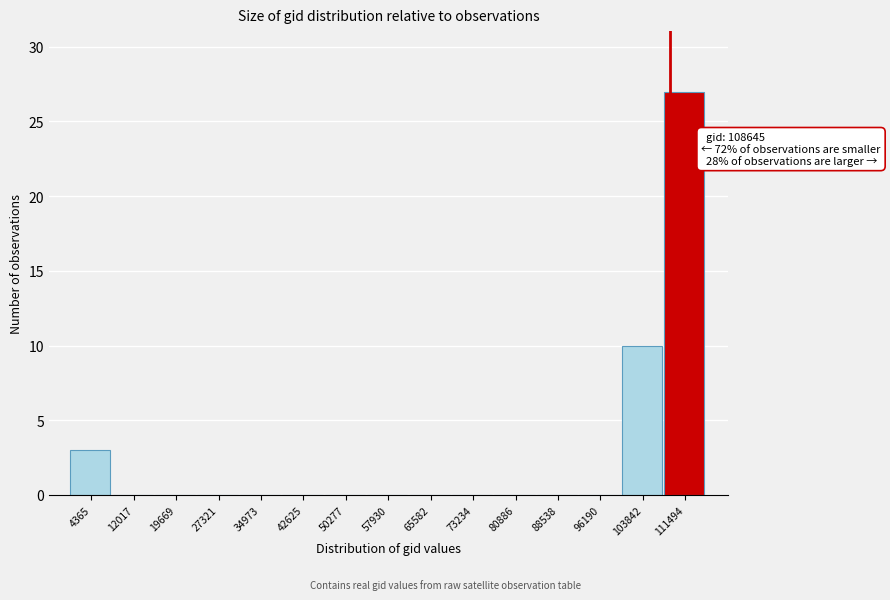

Over which range of the x-axis is the bar tallest?

108000 to 115000